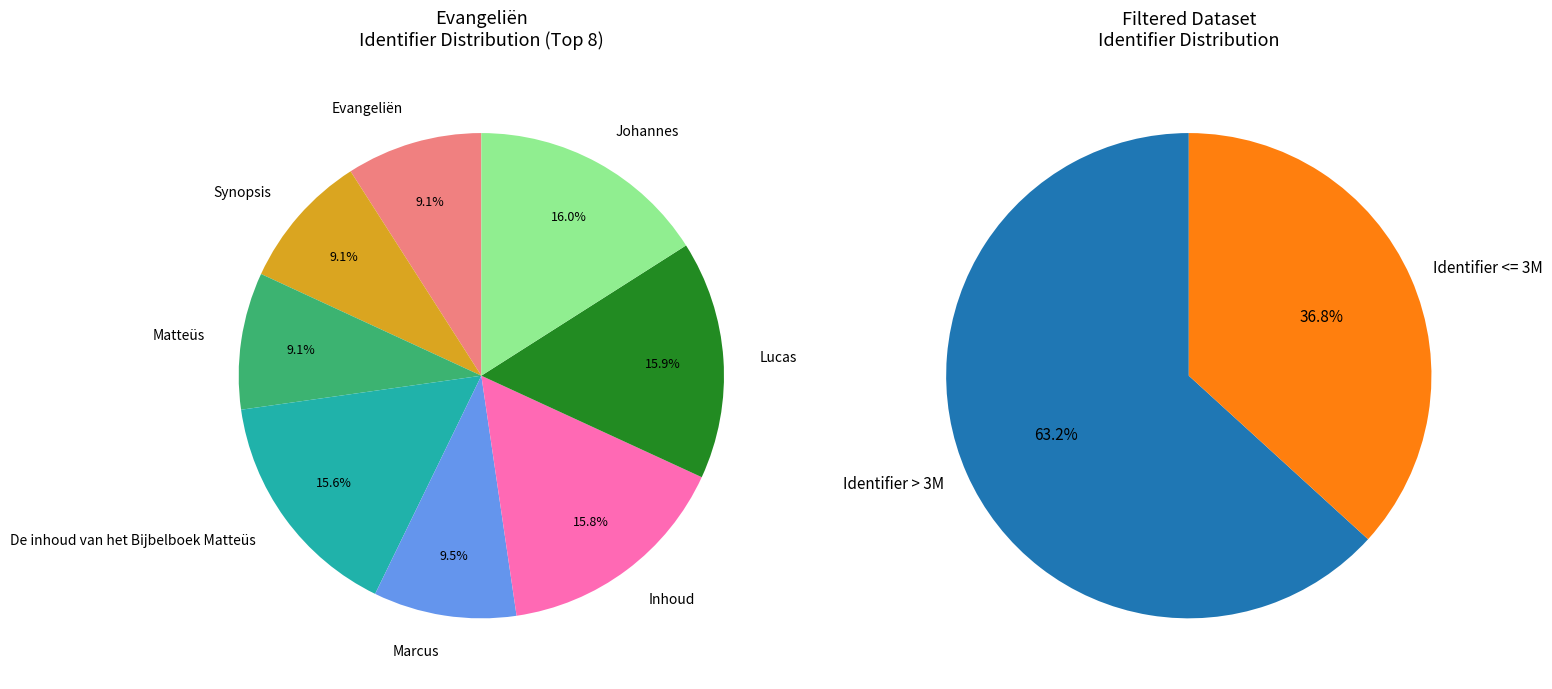

True or false: Marcus accounts for 23% of the total.

False